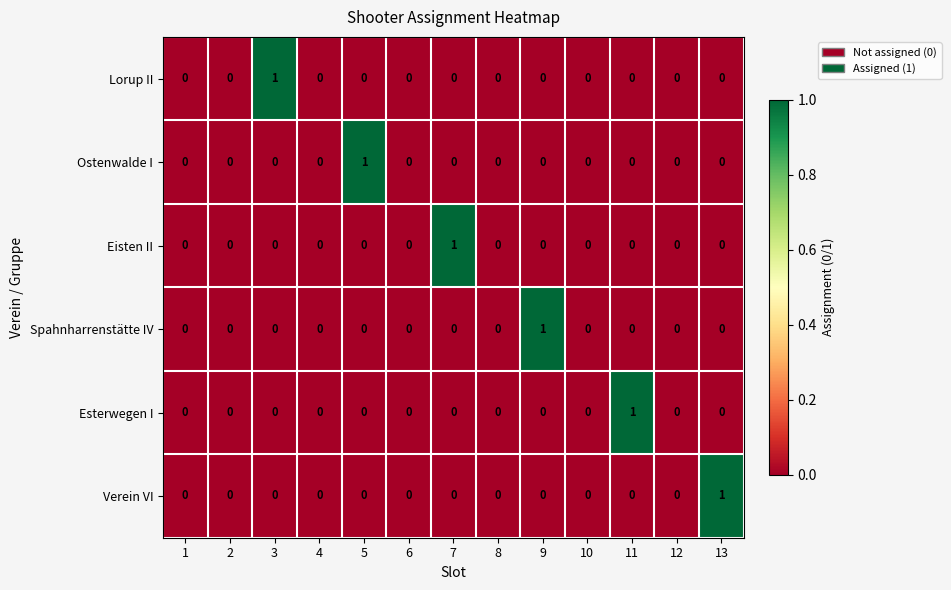

Which series changed the most between 8 and 13?

Verein VI